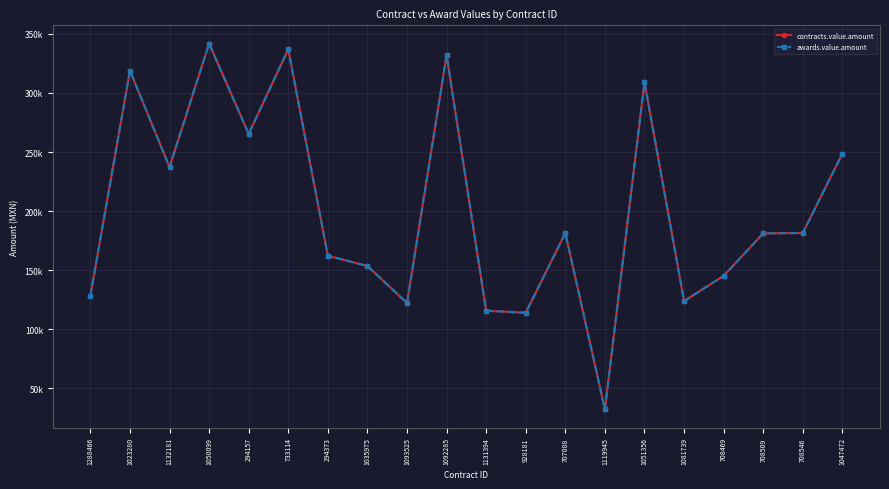

Does the chart have visible grid lines?

Yes